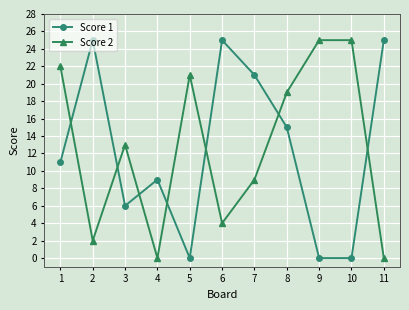

How many times do Score 1 and Score 2 cross each other?

7